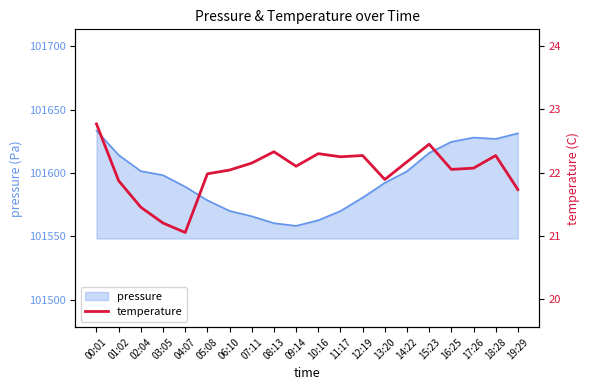

How many interior local valleys (lower than both neighbors) does the data have?

5